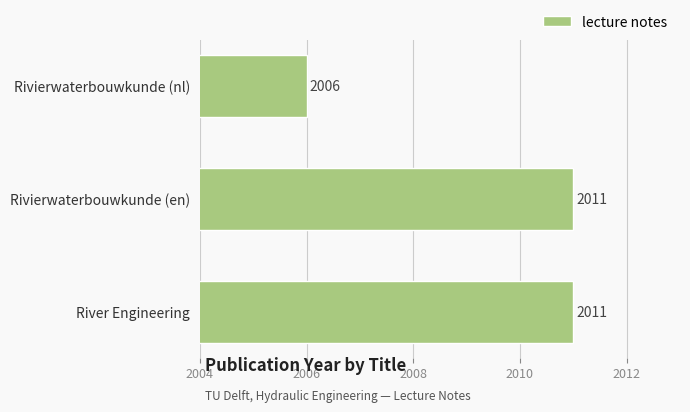

The value at River Engineering is 1318. True or false?

False